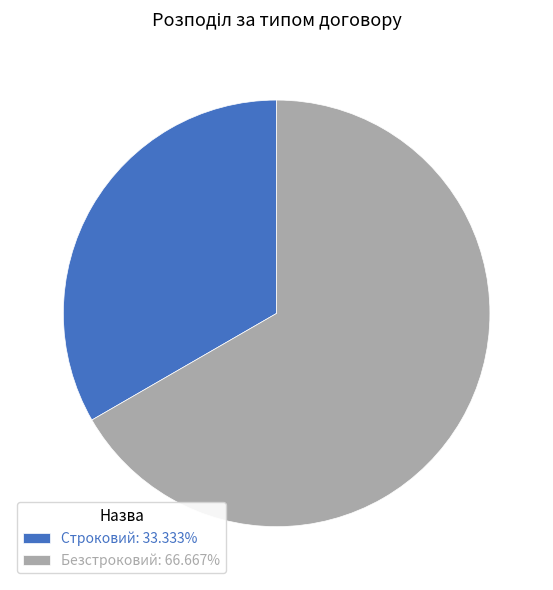

How many segments does this pie chart have?

2